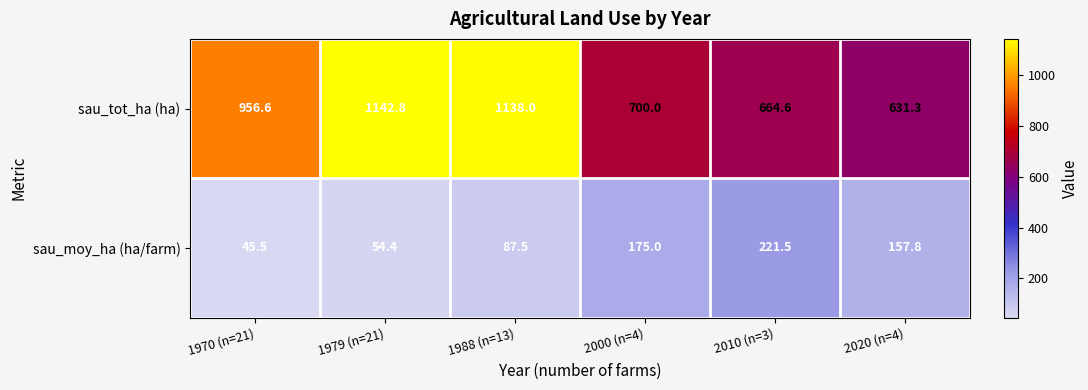

The value of sau_tot_ha (ha) at 2000 (n=4) is 388.9. True or false?

False